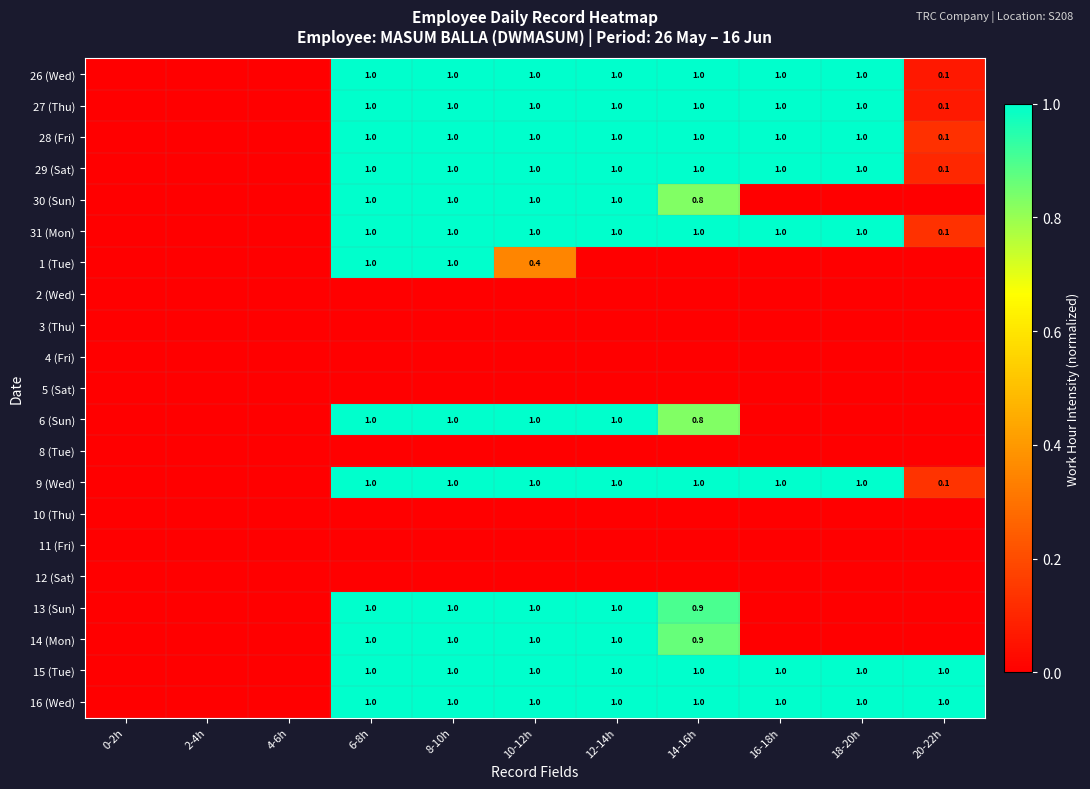

The 30 (Sun) series shows 1.7 at 6-8h. True or false?

False